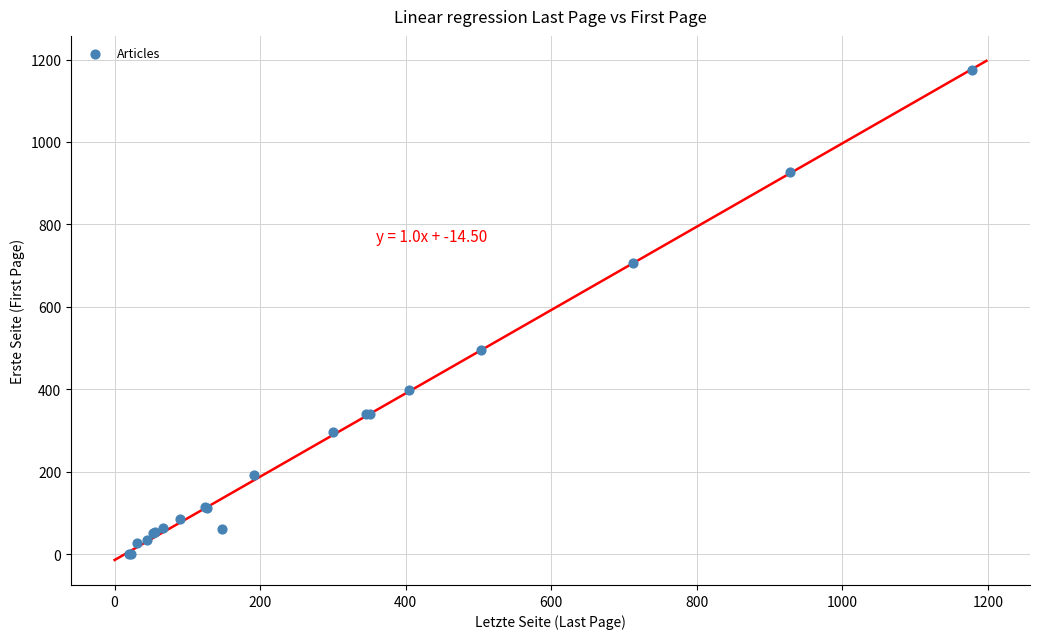

What Y value in the scatter plot is closest to 588?

494